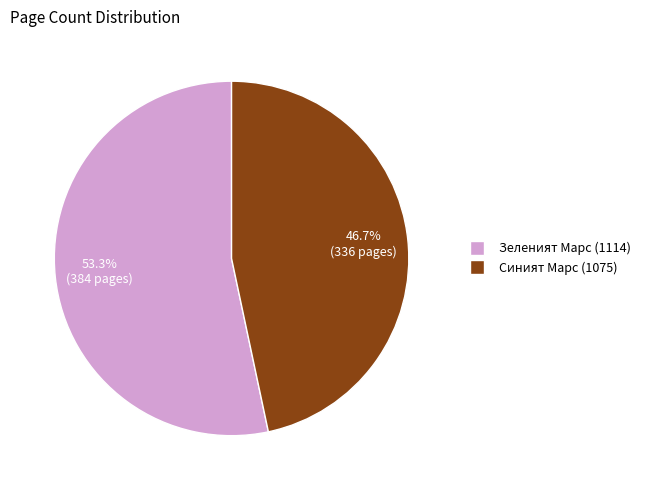

What is the smallest slice in the pie chart?

Синият Марс (1075)